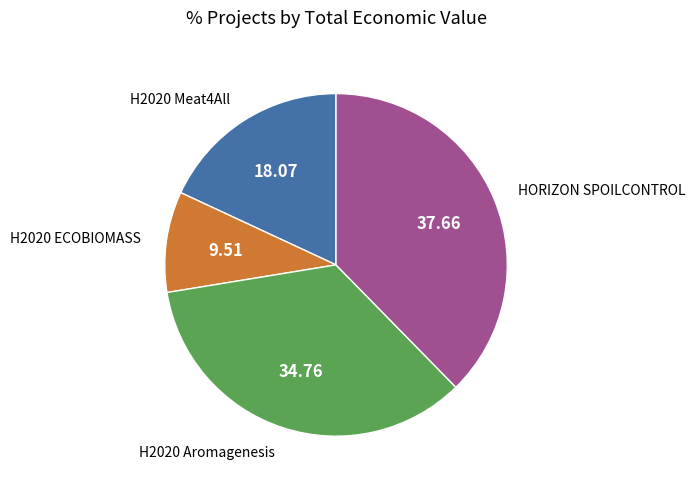

Is there a majority slice in this chart?

No